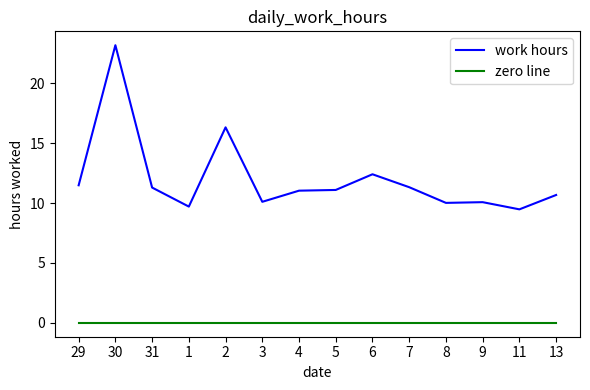

At 4, list the series in order from largest to smallest.

work hours, zero line